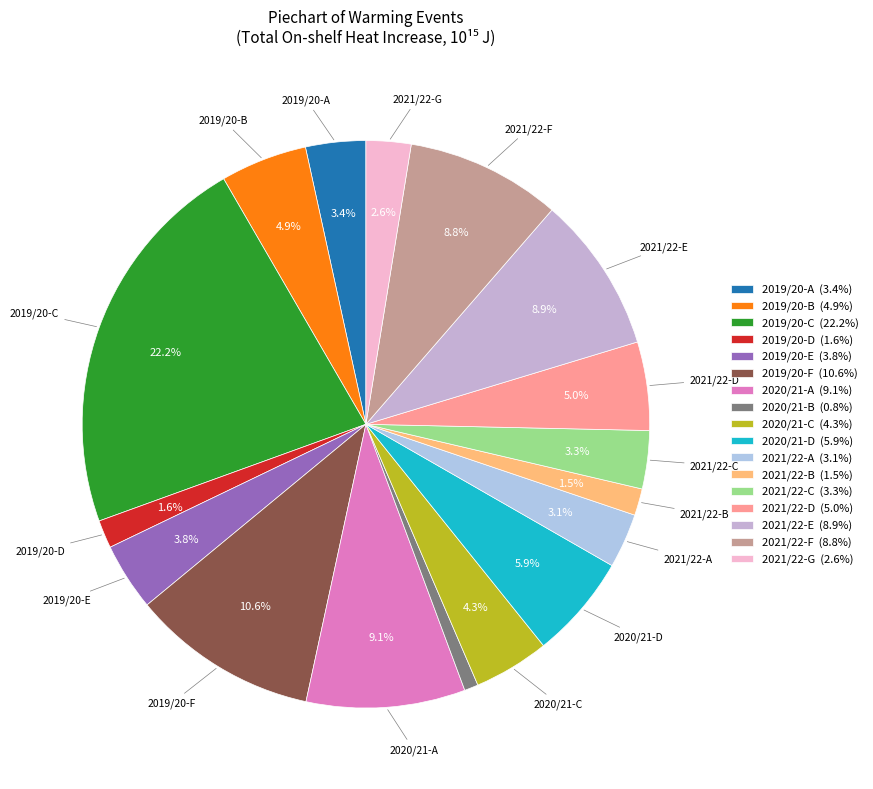

Count the number of slices in the pie.

17